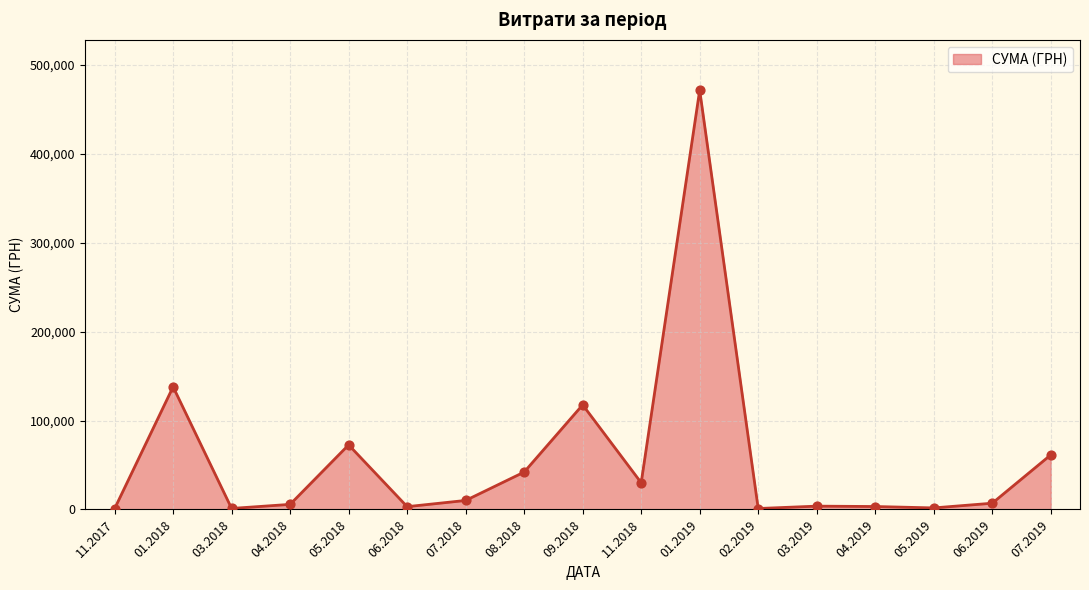

The value at 07.2019 is 61361.0. True or false?

True